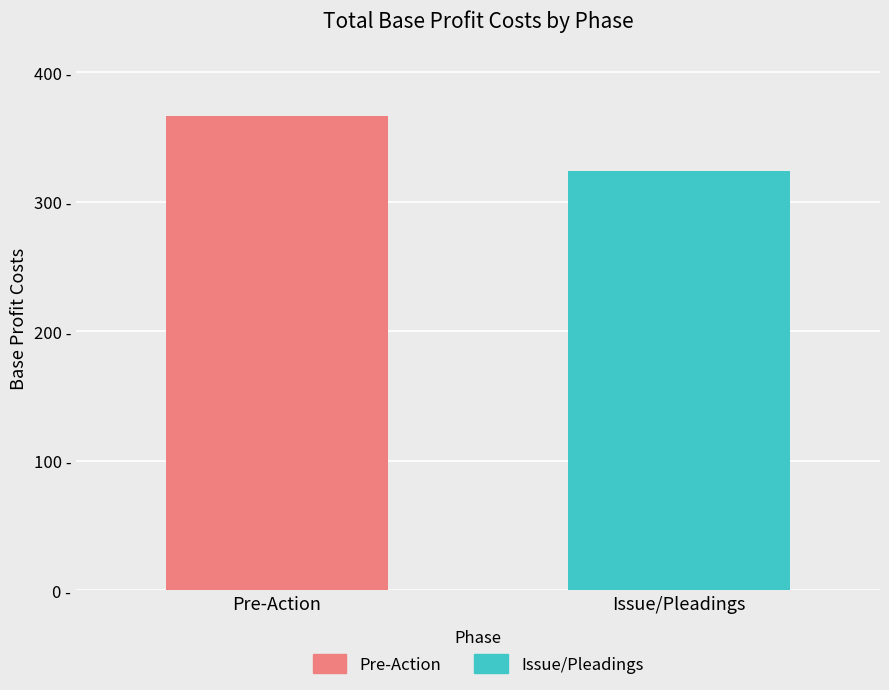

Rank the series by their average value, from lowest to highest.

Issue/Pleadings, Pre-Action